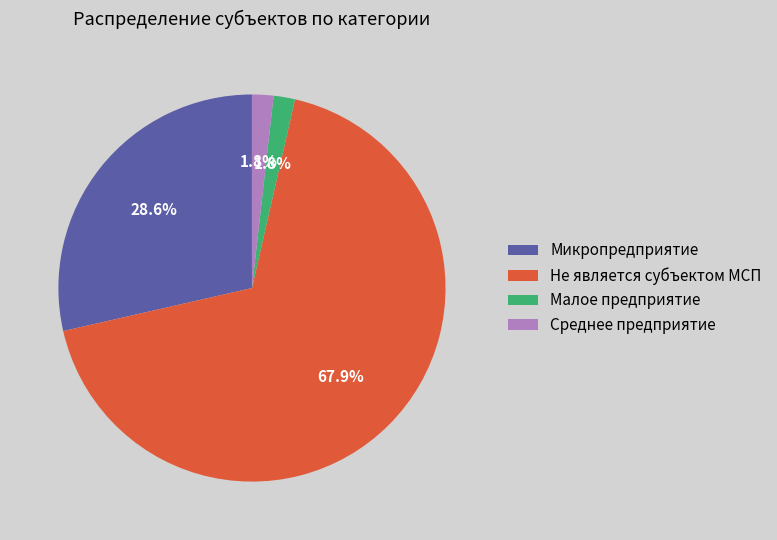

How much of the chart is everything except Малое предприятие?

98.2%